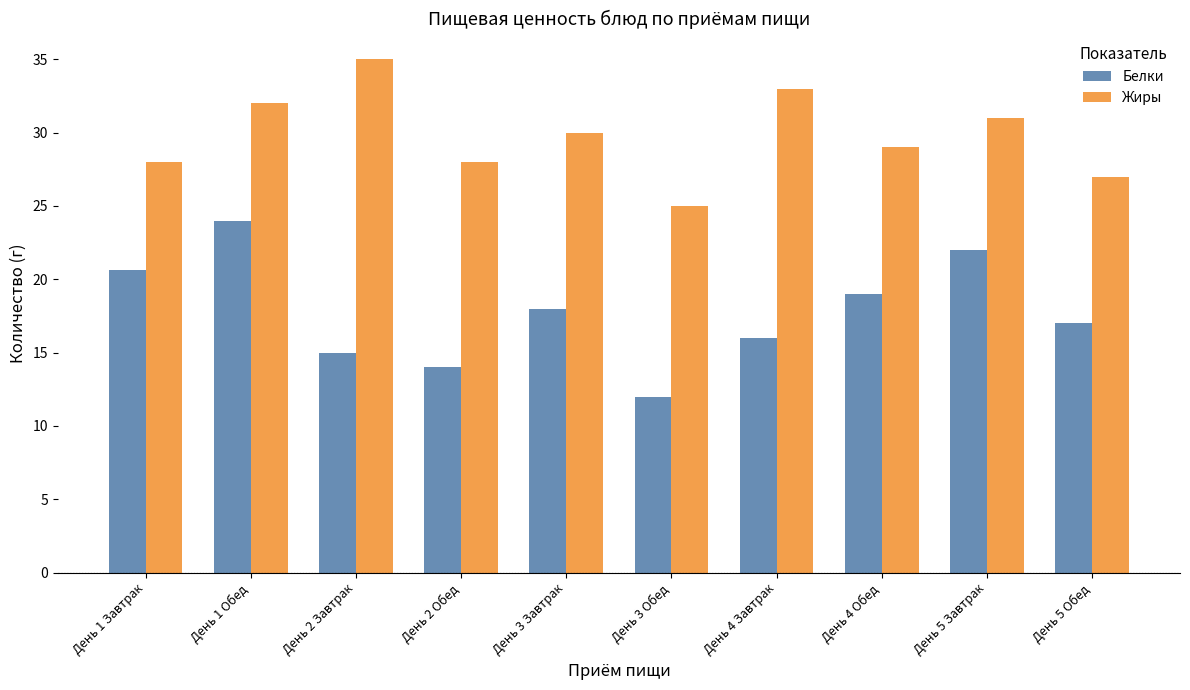

What is the spread (max minus min) of values at День 3 Завтрак?

12.0